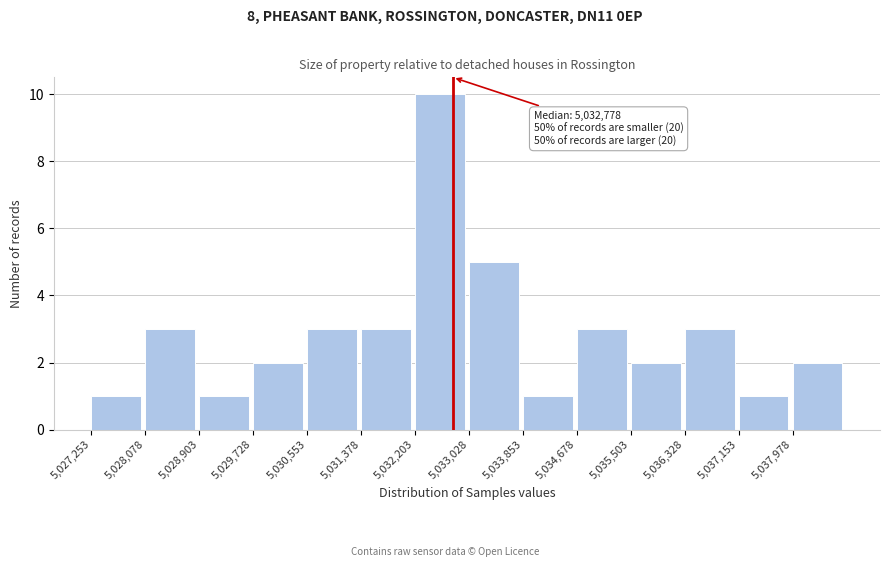

Over which range of the x-axis is the bar tallest?

5032200 to 5033000